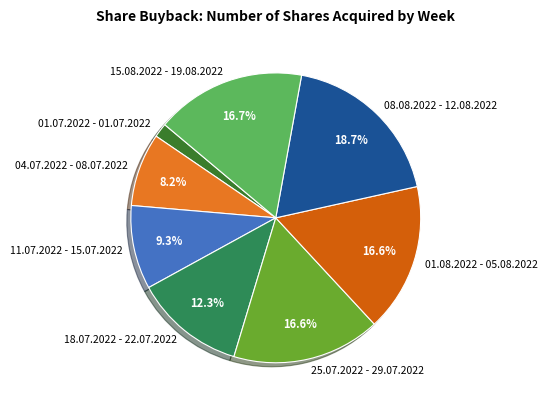

Do 18.07.2022 - 22.07.2022 and 15.08.2022 - 19.08.2022 together represent more than half of the pie?

No